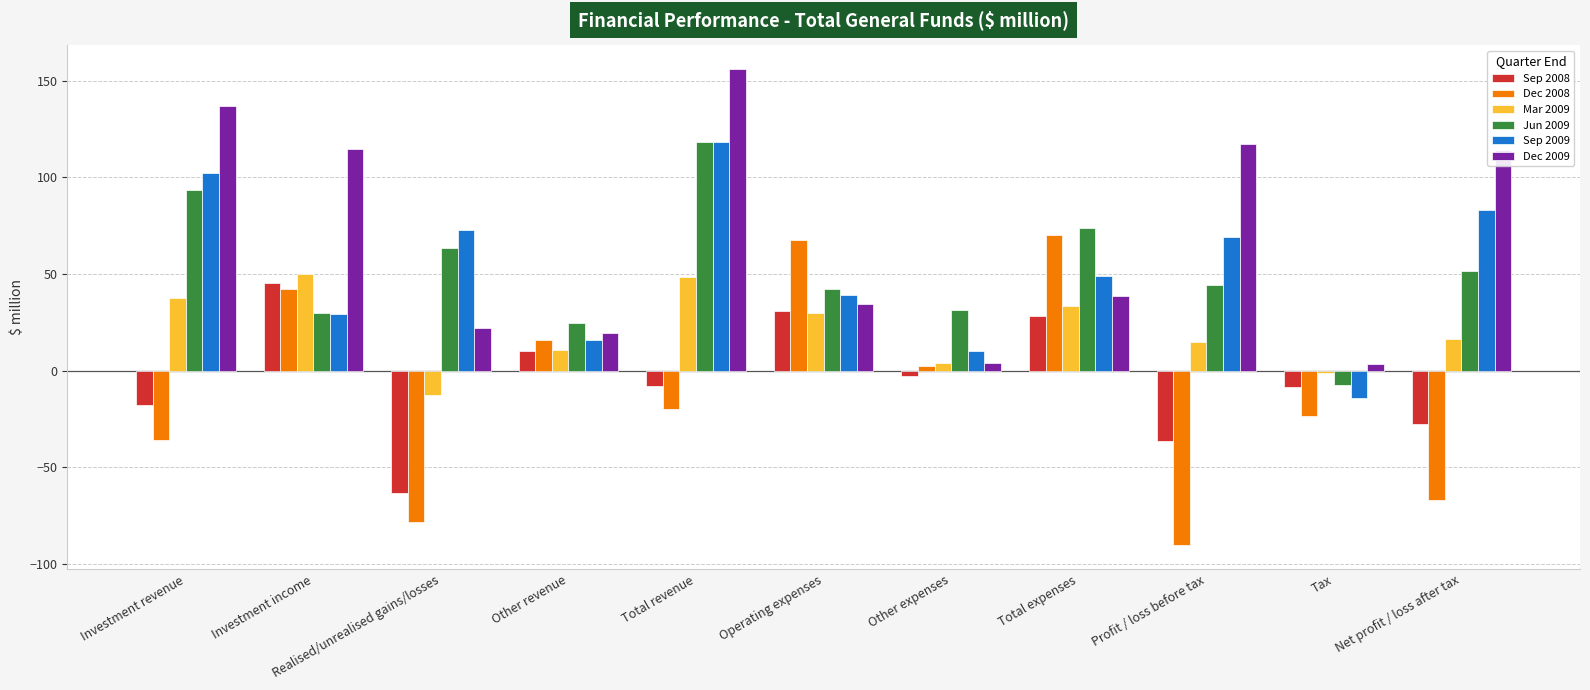

Where is Sep 2009 nearest to the value 51?

Total expenses